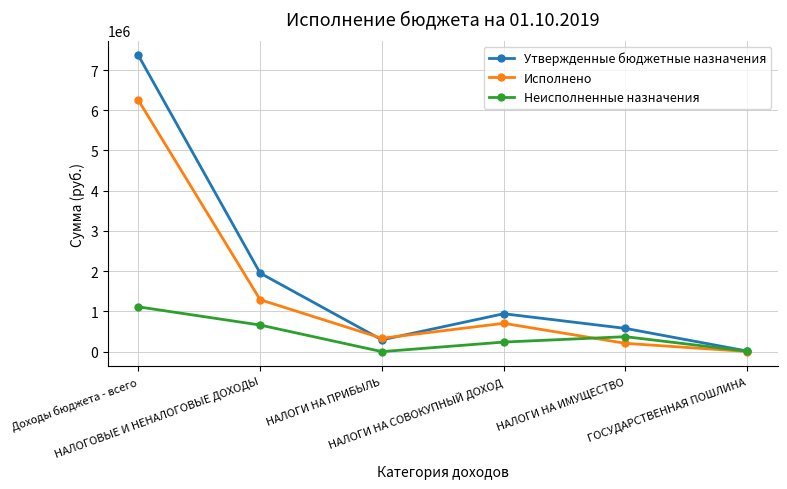

How many interior local peaks does the Исполнено series have?

1